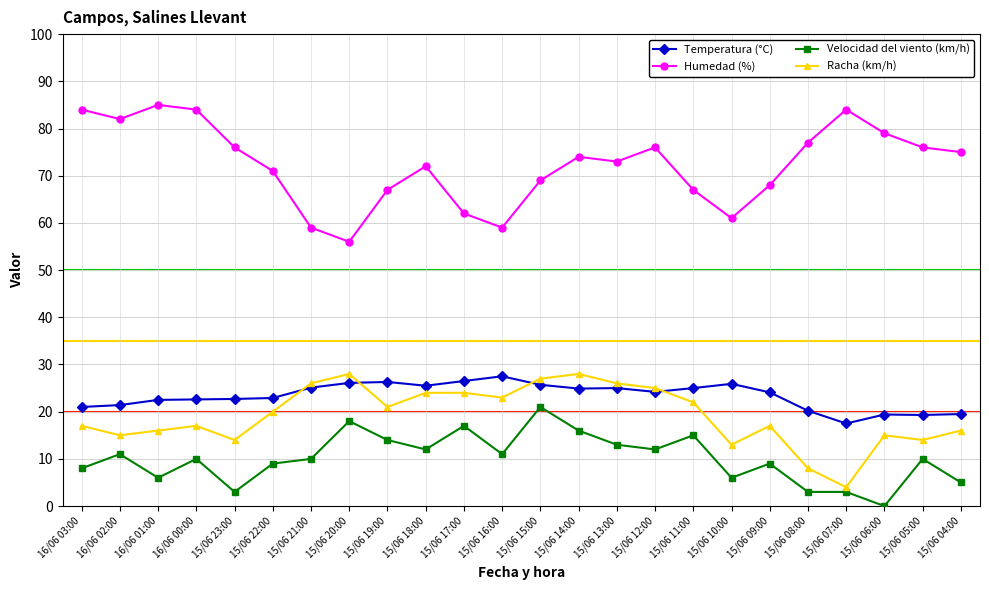

What is the spread (max minus min) of values at 15/06 09:00?

59.0